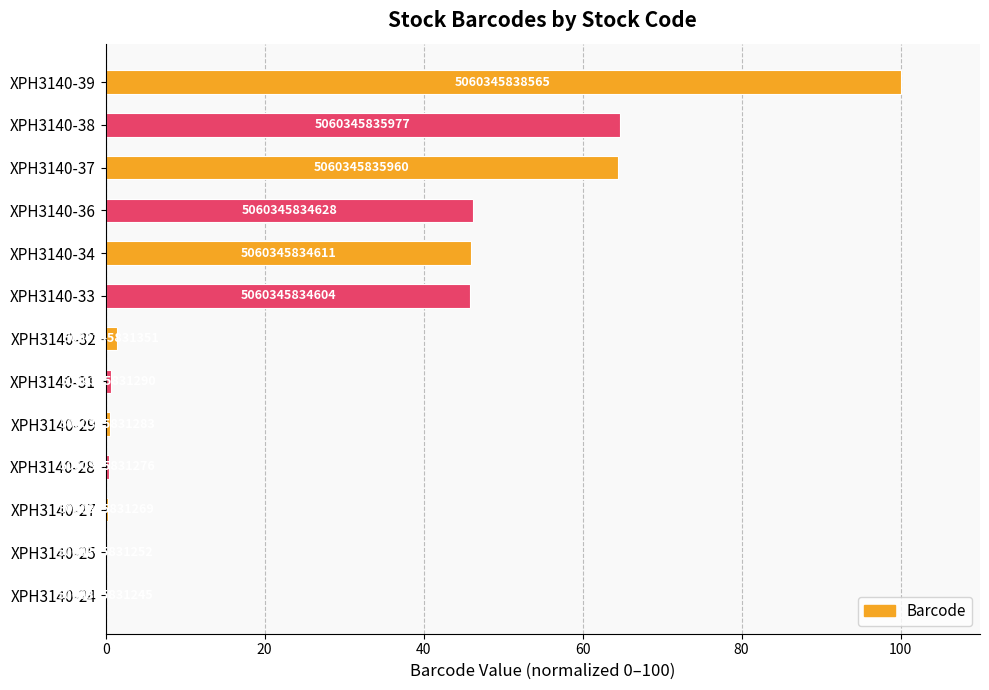

What is the greatest value displayed?

100.0